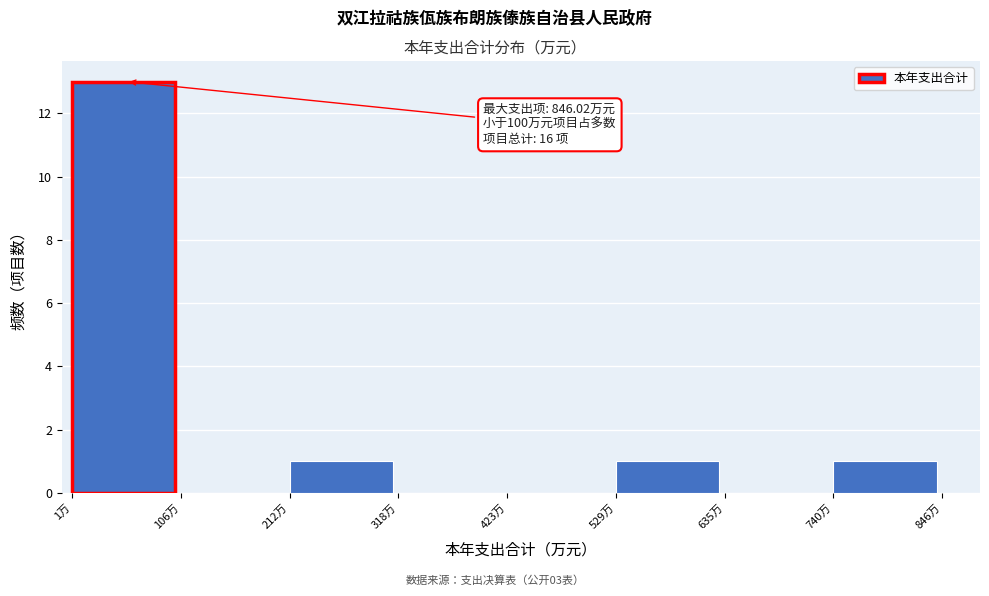

Which range on the x-axis has the tallest bar?

0 to 100